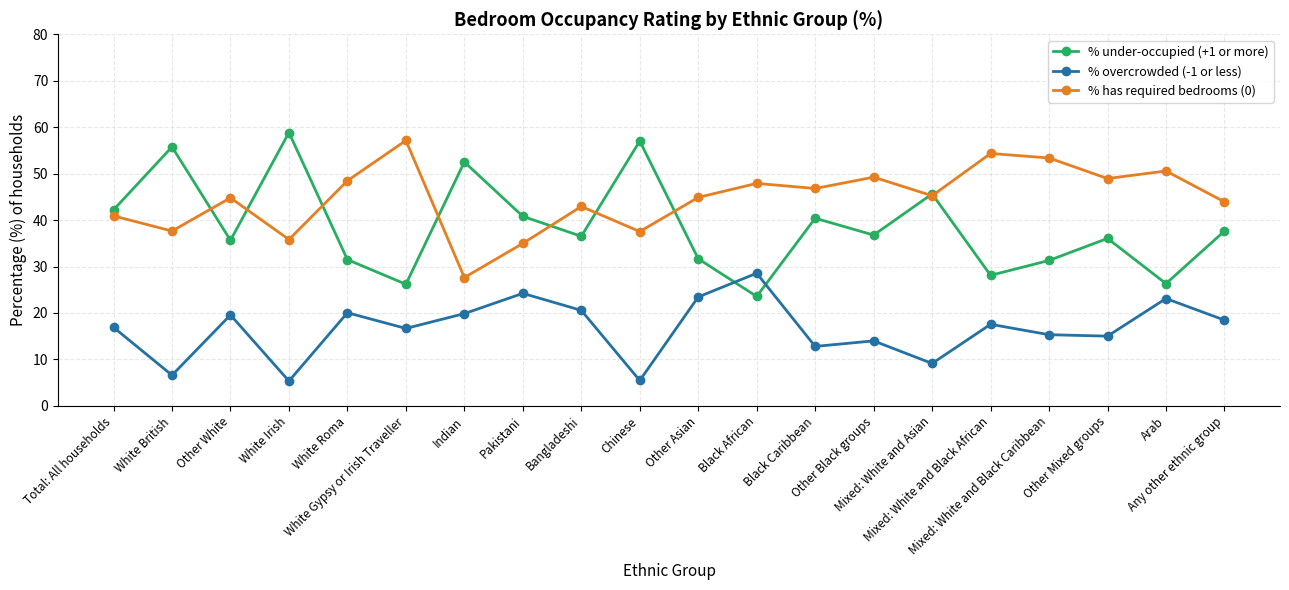

Which series has the largest range (max minus min)?

% under-occupied (+1 or more)